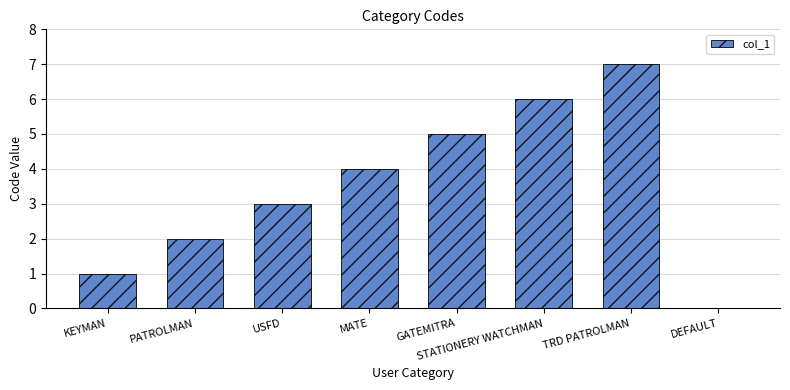

What is the change in value from MATE to STATIONERY WATCHMAN?

+2